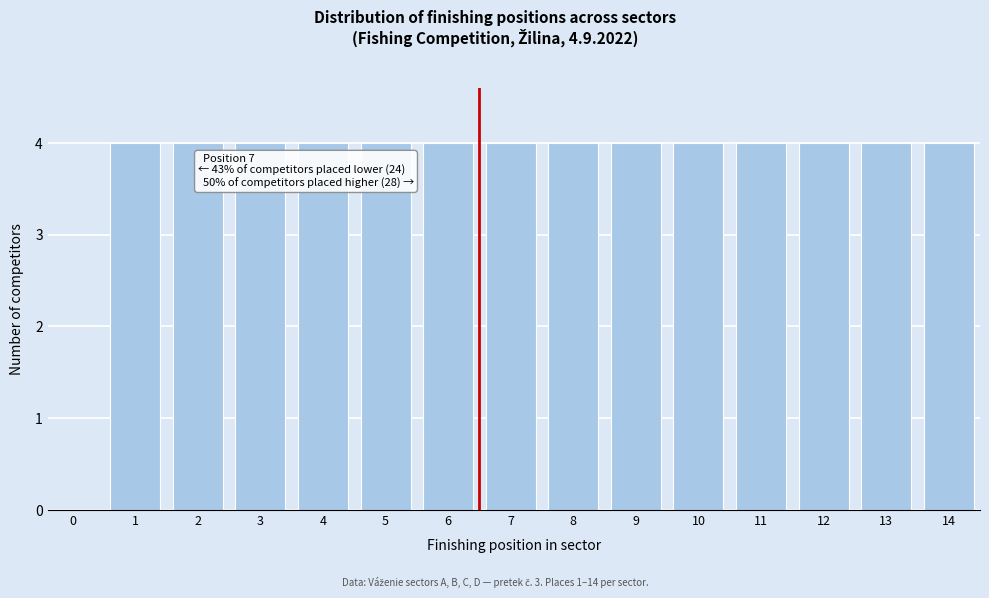

Reading left to right, what are all the values shown in this chart?

0=0	1=4	2=4	3=4	4=4	5=4	6=4	7=4	8=4	9=4	10=4	11=4	12=4	13=4	14=4